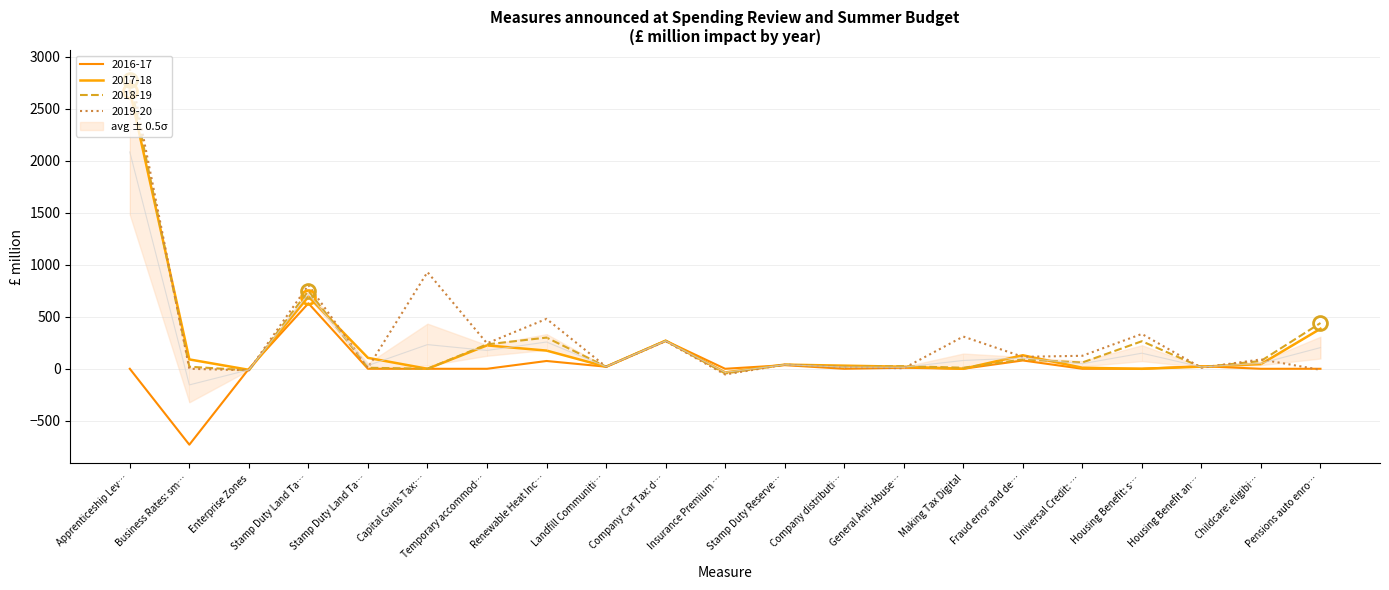

How many data points does each series have?

21